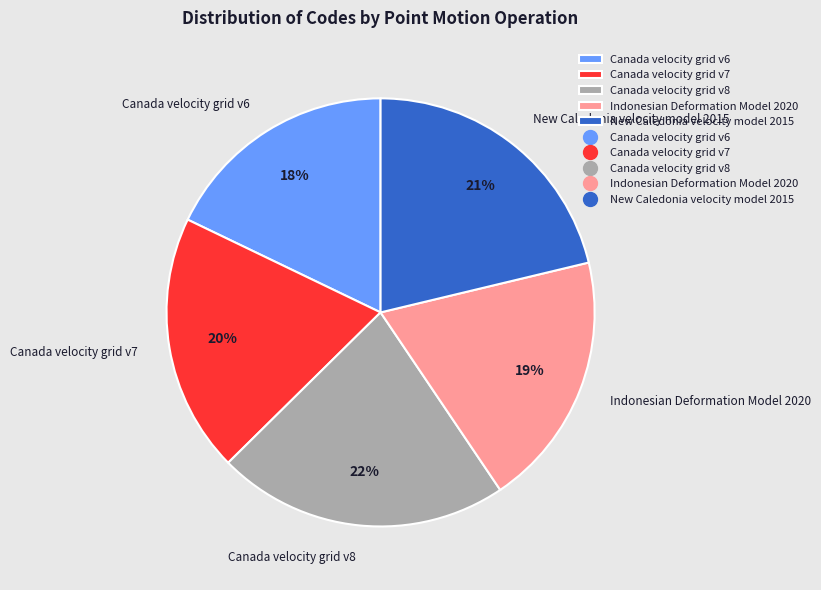

Is Canada velocity grid v8 the majority of the pie?

No